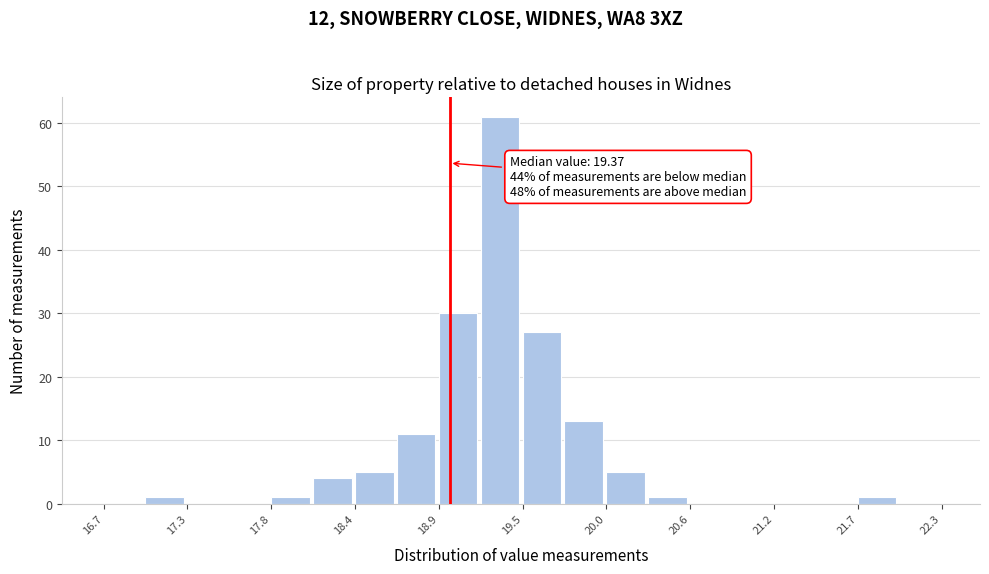

Around what value on the x-axis is the tallest bar? Give the approximate position of its centre, as read against the axis.

19.3